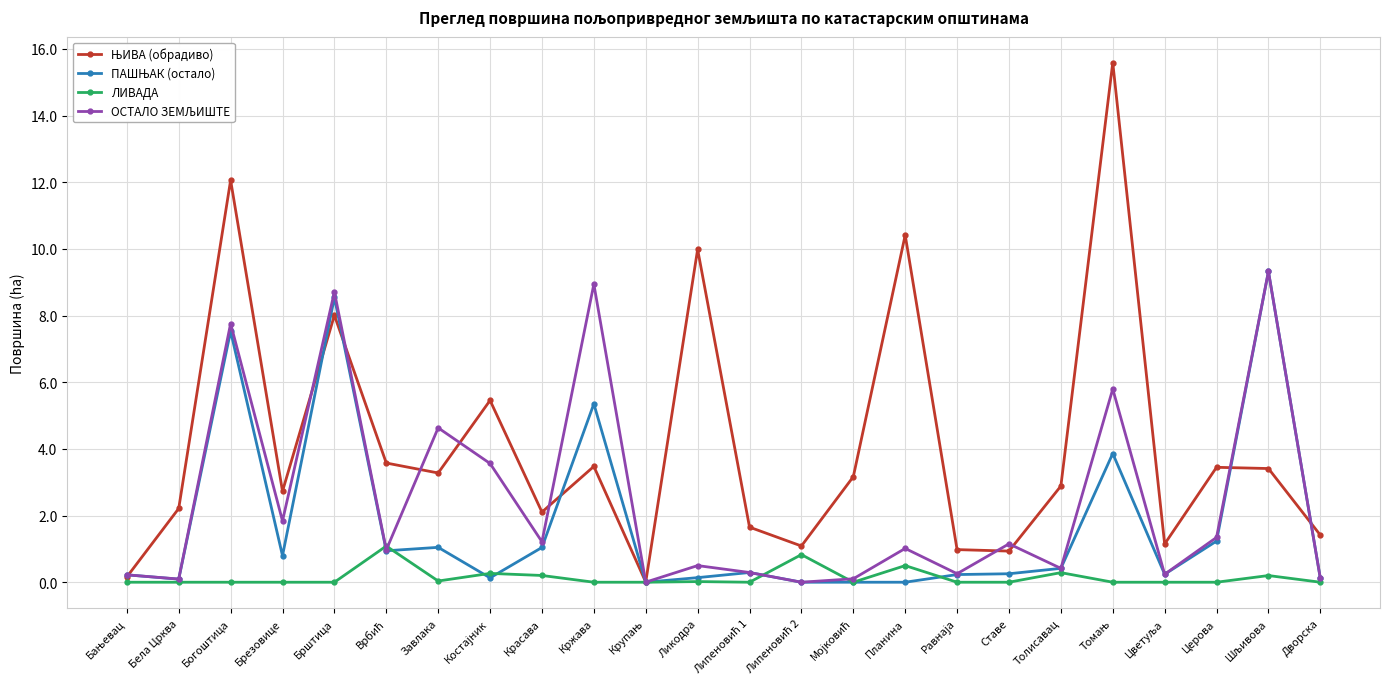

What is the greatest value displayed?

15.6